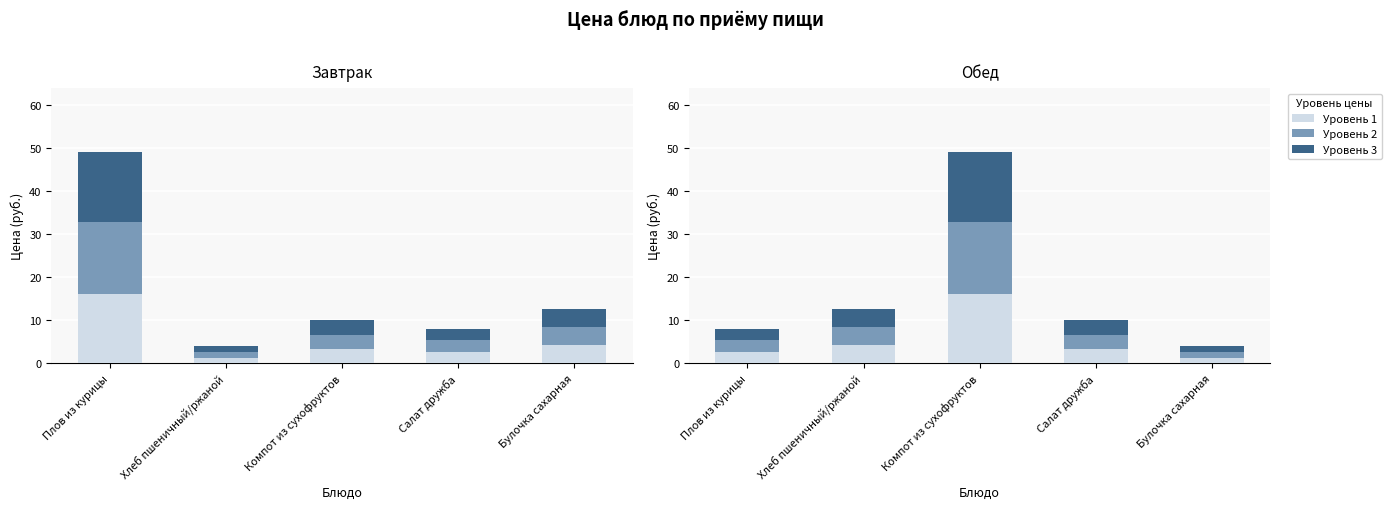

What is the difference between the maximum and minimum values in the Уровень 3 series?

14.9